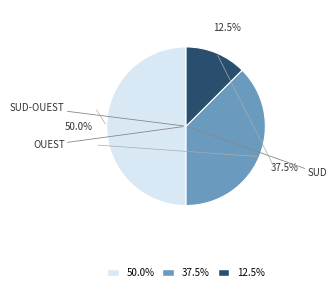

Count the number of slices in the pie.

3